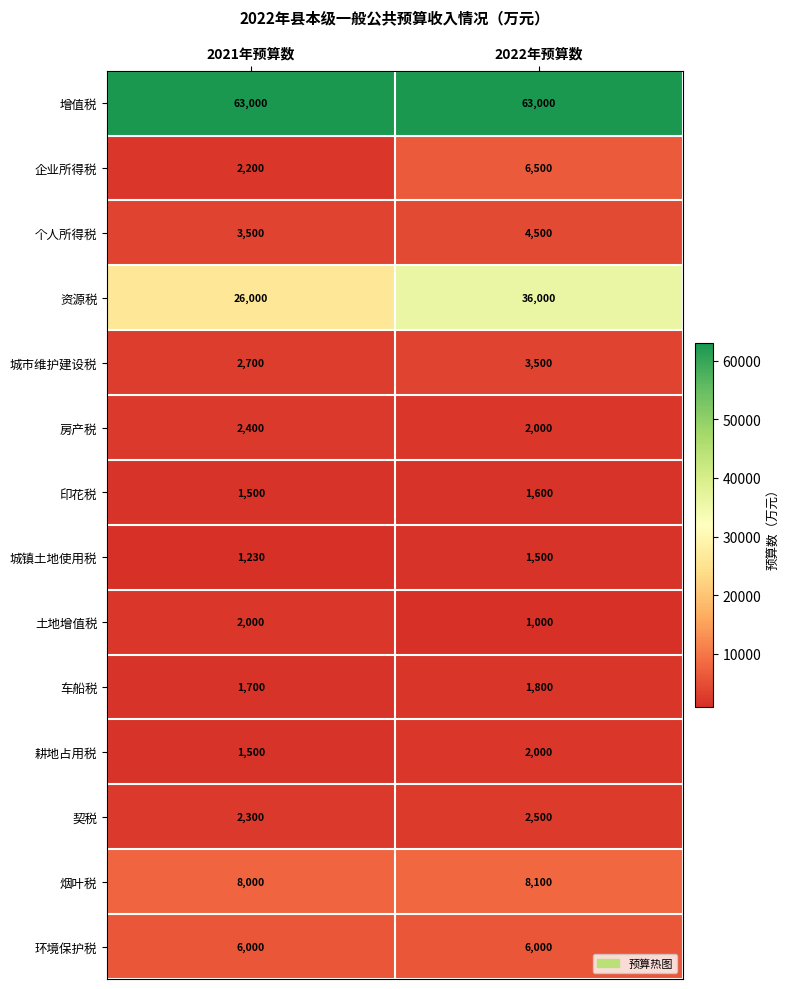

What is the total value across all series at 2021年预算数?

124030